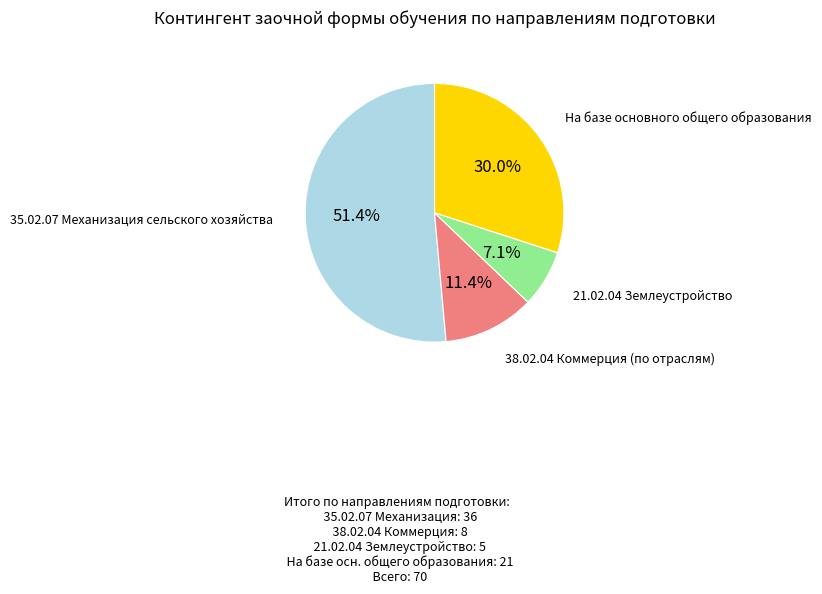

Is there any slice that represents more than half of the pie?

Yes